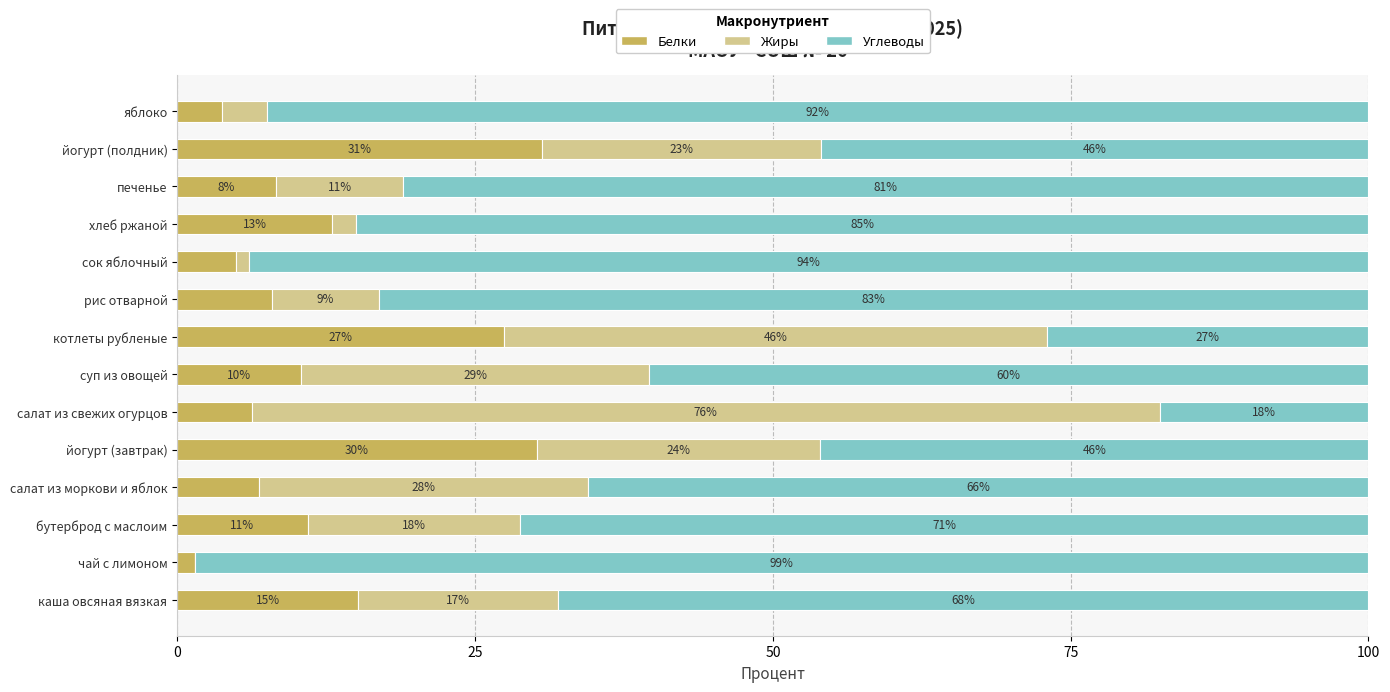

What is the highest value of the Белки series?

30.6